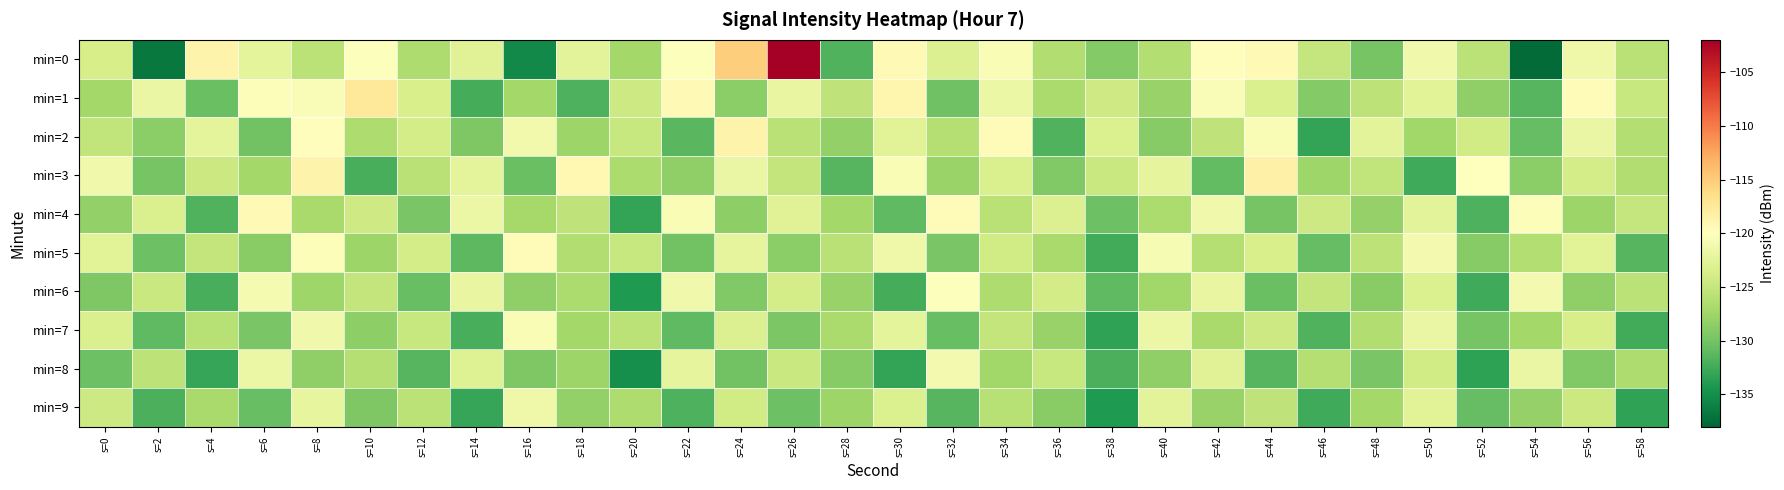

Reading left to right, transcribe all the data shown in this chart.

min=0: s=0=-123.7	s=2=-136.6	s=4=-118.6	s=6=-122.4	s=8=-125.7	s=10=-120.2	s=12=-126.5	s=14=-122.9	s=16=-135.4	s=18=-122.6	s=20=-127.3	s=22=-120.2	s=24=-115.1	s=26=-102.0	s=28=-131.7	s=30=-119.4	s=32=-123.2	s=34=-120.6	s=36=-126.5	s=38=-129.0	s=40=-126.3	s=42=-119.8	s=44=-119.3	s=46=-125.0	s=48=-129.7	s=50=-121.4	s=52=-125.7	s=54=-137.6	s=56=-121.5	s=58=-125.8
min=1: s=0=-127.2	s=2=-121.9	s=4=-130.4	s=6=-120.4	s=8=-120.6	s=10=-117.6	s=12=-123.6	s=14=-132.3	s=16=-127.2	s=18=-131.8	s=20=-124.5	s=22=-119.3	s=24=-128.7	s=26=-122.1	s=28=-125.4	s=30=-118.9	s=32=-130.2	s=34=-121.7	s=36=-126.8	s=38=-124.3	s=40=-127.9	s=42=-120.5	s=44=-123.4	s=46=-129.1	s=48=-125.6	s=50=-122.8	s=52=-128.3	s=54=-131.5	s=56=-119.7	s=58=-124.9
min=2: s=0=-125.3	s=2=-128.7	s=4=-122.4	s=6=-130.1	s=8=-119.8	s=10=-126.5	s=12=-123.9	s=14=-129.4	s=16=-121.2	s=18=-127.6	s=20=-124.8	s=22=-131.3	s=24=-118.6	s=26=-125.9	s=28=-128.2	s=30=-122.7	s=32=-126.1	s=34=-119.5	s=36=-131.8	s=38=-123.3	s=40=-128.9	s=42=-125.4	s=44=-120.7	s=46=-133.2	s=48=-122.6	s=50=-127.4	s=52=-124.1	s=54=-130.7	s=56=-121.9	s=58=-126.3
min=3: s=0=-121.4	s=2=-129.8	s=4=-124.6	s=6=-127.3	s=8=-118.7	s=10=-132.1	s=12=-125.8	s=14=-122.4	s=16=-130.5	s=18=-119.2	s=20=-126.7	s=22=-128.3	s=24=-121.9	s=26=-125.1	s=28=-131.4	s=30=-120.6	s=32=-127.8	s=34=-123.5	s=36=-129.2	s=38=-124.7	s=40=-122.3	s=42=-130.9	s=44=-118.4	s=46=-127.5	s=48=-125.3	s=50=-132.6	s=52=-120.1	s=54=-128.7	s=56=-123.8	s=58=-126.4
min=4: s=0=-128.2	s=2=-123.5	s=4=-131.7	s=6=-119.4	s=8=-126.9	s=10=-124.3	s=12=-129.6	s=14=-121.8	s=16=-127.1	s=18=-125.4	s=20=-133.2	s=22=-120.7	s=24=-128.5	s=26=-122.9	s=28=-127.3	s=30=-131.1	s=32=-119.6	s=34=-125.8	s=36=-123.2	s=38=-130.4	s=40=-126.7	s=42=-121.3	s=44=-129.8	s=46=-124.5	s=48=-128.1	s=50=-122.6	s=52=-131.9	s=54=-120.3	s=56=-127.7	s=58=-125.0
min=5: s=0=-122.7	s=2=-130.3	s=4=-125.1	s=6=-128.8	s=8=-120.4	s=10=-127.6	s=12=-123.9	s=14=-131.2	s=16=-119.7	s=18=-126.4	s=20=-124.8	s=22=-130.1	s=24=-122.3	s=26=-128.6	s=28=-125.9	s=30=-121.5	s=32=-129.7	s=34=-124.2	s=36=-127.0	s=38=-132.4	s=40=-120.8	s=42=-126.1	s=44=-123.6	s=46=-130.8	s=48=-125.5	s=50=-121.0	s=52=-128.9	s=54=-126.3	s=56=-122.8	s=58=-131.5
min=6: s=0=-129.4	s=2=-124.7	s=4=-132.1	s=6=-120.9	s=8=-127.5	s=10=-125.2	s=12=-130.6	s=14=-122.1	s=16=-128.4	s=18=-126.7	s=20=-134.1	s=22=-121.4	s=24=-129.2	s=26=-123.8	s=28=-128.0	s=30=-132.3	s=32=-120.2	s=34=-126.5	s=36=-124.0	s=38=-131.1	s=40=-127.4	s=42=-122.0	s=44=-130.5	s=46=-125.2	s=48=-128.8	s=50=-123.3	s=52=-132.6	s=54=-121.0	s=56=-128.3	s=58=-125.7
min=7: s=0=-123.5	s=2=-131.1	s=4=-126.0	s=6=-129.7	s=8=-121.3	s=10=-128.5	s=12=-124.8	s=14=-132.1	s=16=-120.6	s=18=-127.3	s=20=-125.7	s=22=-131.0	s=24=-123.2	s=26=-129.5	s=28=-126.8	s=30=-122.4	s=32=-130.6	s=34=-125.1	s=36=-127.9	s=38=-133.3	s=40=-121.7	s=42=-127.0	s=44=-124.5	s=46=-131.7	s=48=-126.4	s=50=-121.9	s=52=-129.8	s=54=-127.2	s=56=-123.7	s=58=-132.4
min=8: s=0=-130.3	s=2=-125.6	s=4=-133.0	s=6=-121.8	s=8=-128.4	s=10=-126.1	s=12=-131.5	s=14=-123.0	s=16=-129.3	s=18=-127.6	s=20=-135.0	s=22=-122.3	s=24=-130.1	s=26=-124.7	s=28=-128.9	s=30=-133.2	s=32=-121.1	s=34=-127.4	s=36=-124.9	s=38=-132.0	s=40=-128.3	s=42=-122.9	s=44=-131.4	s=46=-126.1	s=48=-129.7	s=50=-124.2	s=52=-133.5	s=54=-121.9	s=56=-129.2	s=58=-126.6
min=9: s=0=-124.4	s=2=-132.0	s=4=-126.9	s=6=-130.6	s=8=-122.2	s=10=-129.4	s=12=-125.7	s=14=-133.0	s=16=-121.5	s=18=-128.2	s=20=-126.6	s=22=-131.9	s=24=-124.1	s=26=-130.4	s=28=-127.7	s=30=-123.3	s=32=-131.5	s=34=-126.0	s=36=-128.8	s=38=-134.2	s=40=-122.6	s=42=-127.9	s=44=-125.4	s=46=-132.6	s=48=-127.3	s=50=-122.8	s=52=-130.7	s=54=-128.1	s=56=-124.6	s=58=-133.3